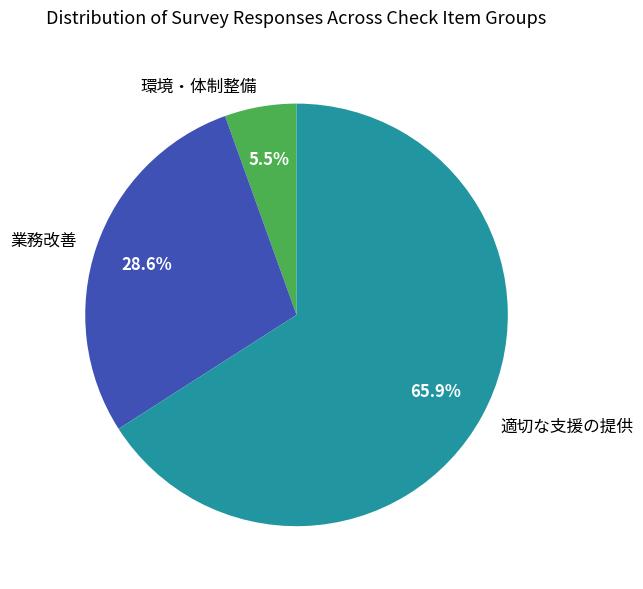

What is the smallest slice in the pie chart?

環境・体制整備